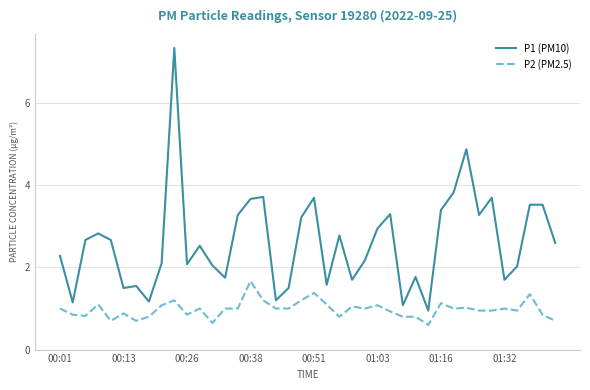

Which series has the largest range (max minus min)?

P1 (PM10)